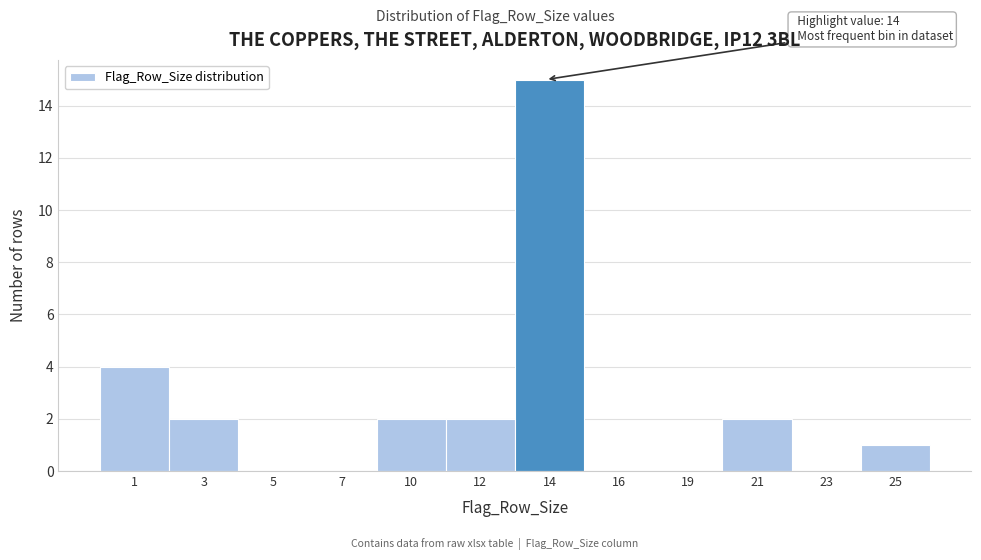

Reading left to right, what are all the values shown in this chart?

1=4	3=2	5=0	7=0	10=2	12=2	14=15	16=0	19=0	21=2	23=0	25=1